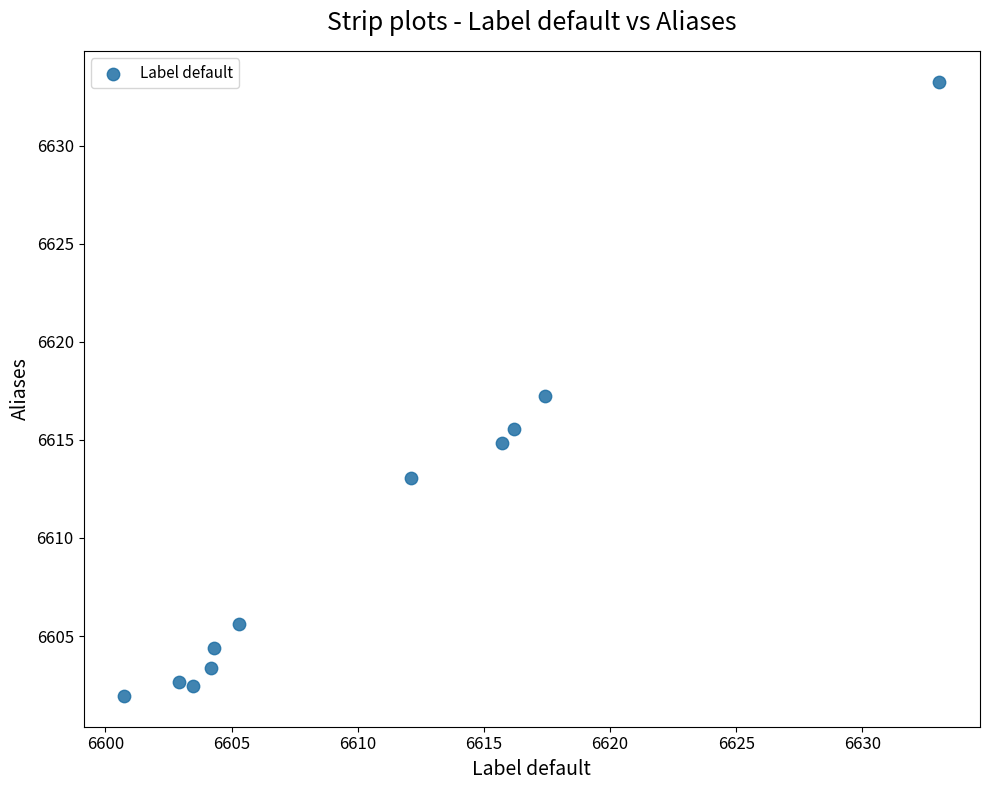

What is the range of X values (max minus min)?

32.3